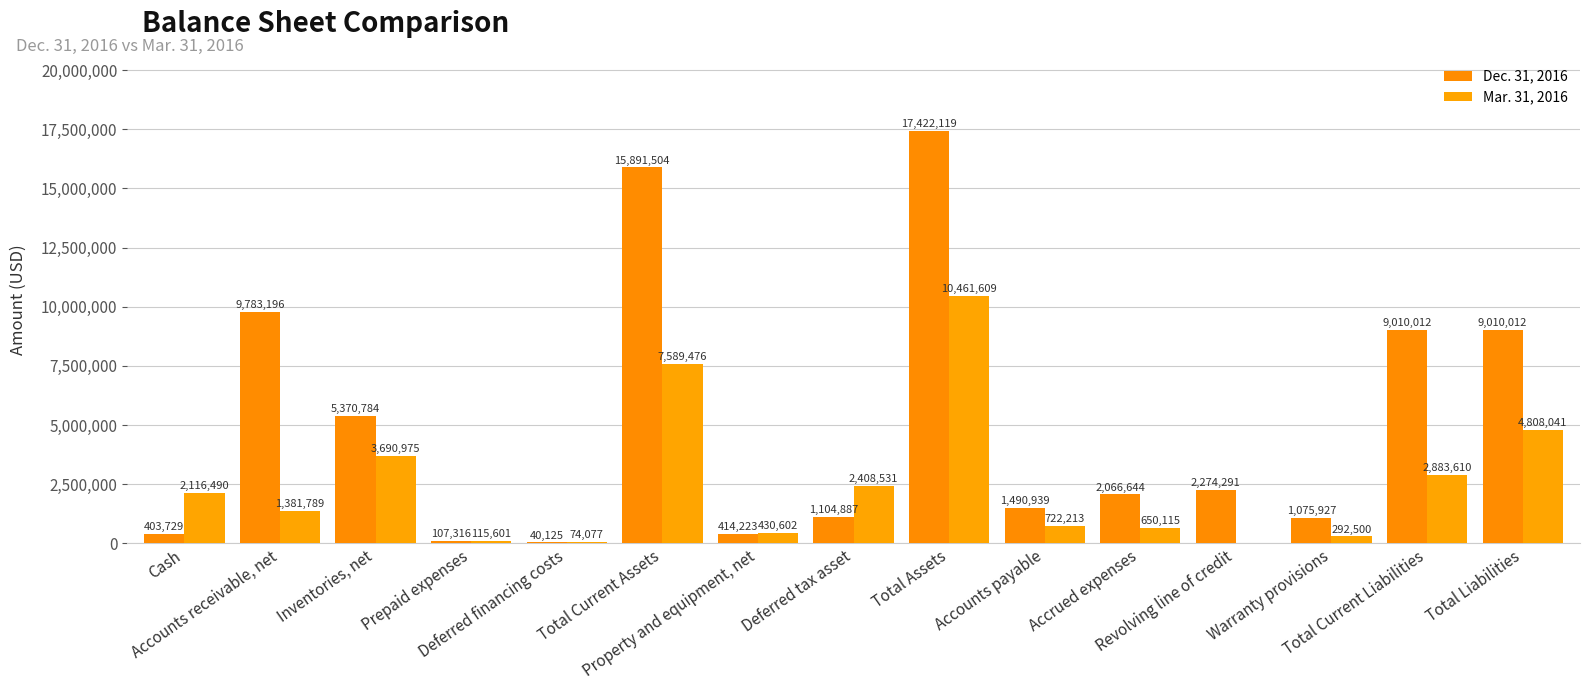

Are the bars grouped side by side (vs. stacked)?

Yes